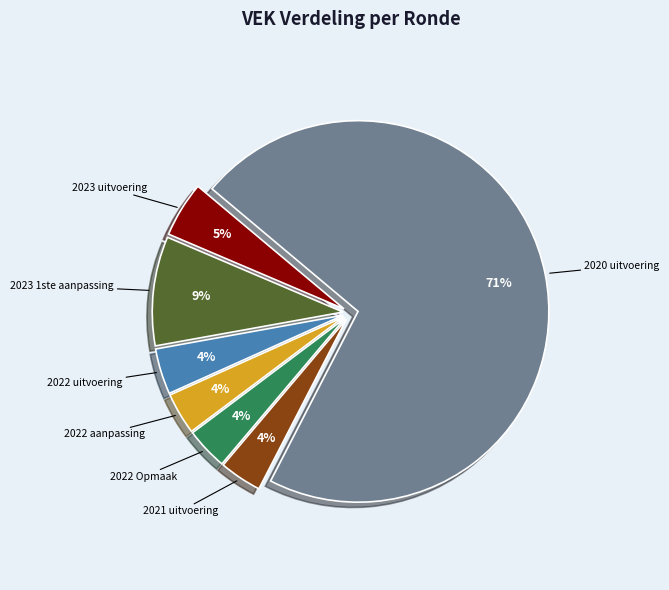

To the nearest percent, what portion does 2021 uitvoering represent?

4%